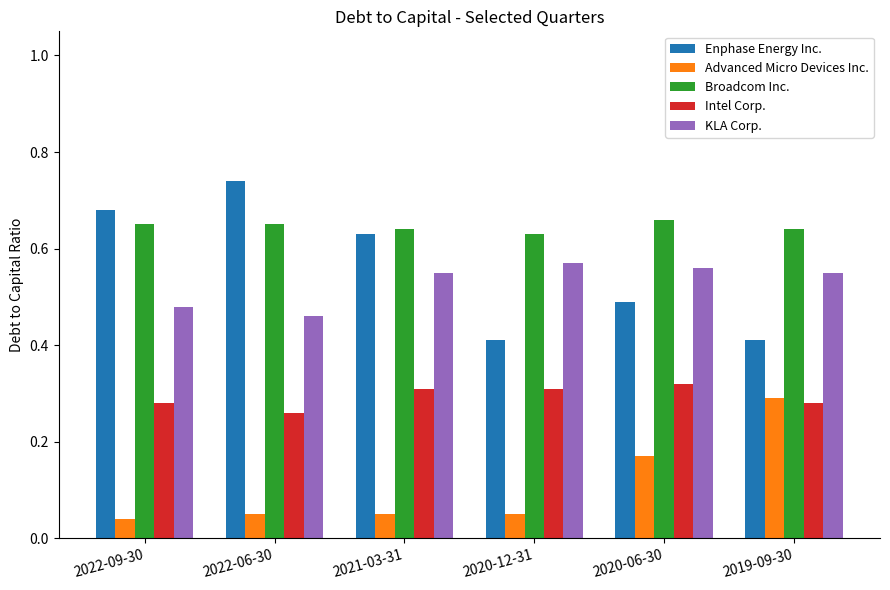

What position from the right is 2019-09-30?

1